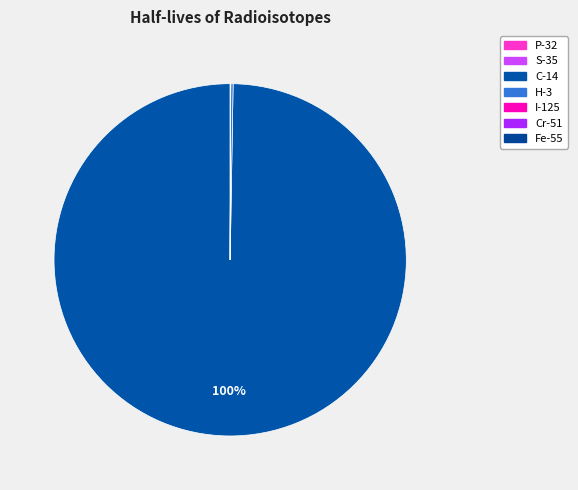

Rank the categories by value from highest to lowest.

C-14, H-3, Fe-55, S-35, I-125, Cr-51, P-32